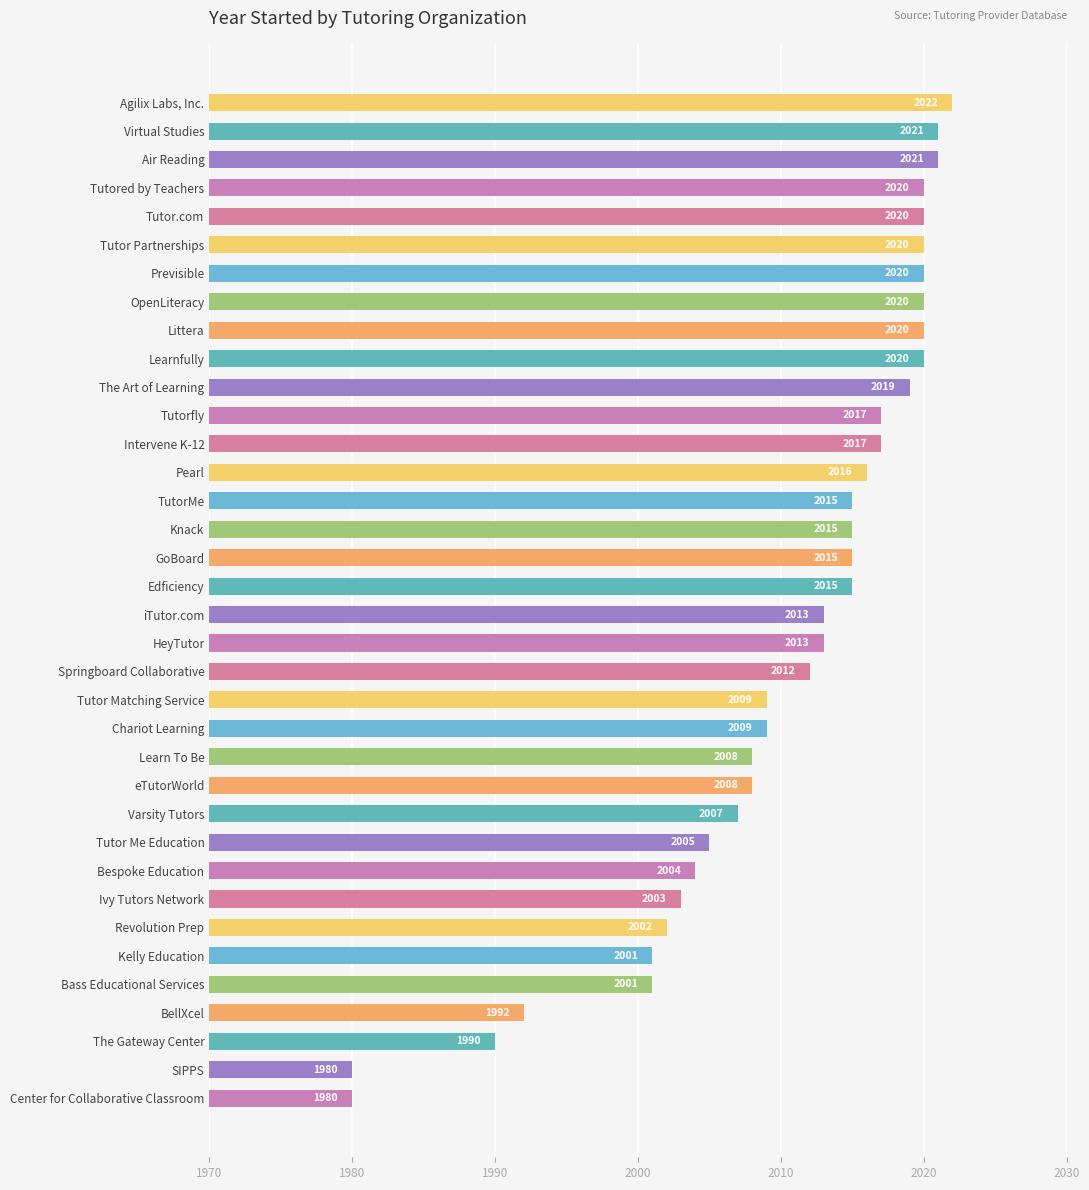

Read the value at Previsible.

2020